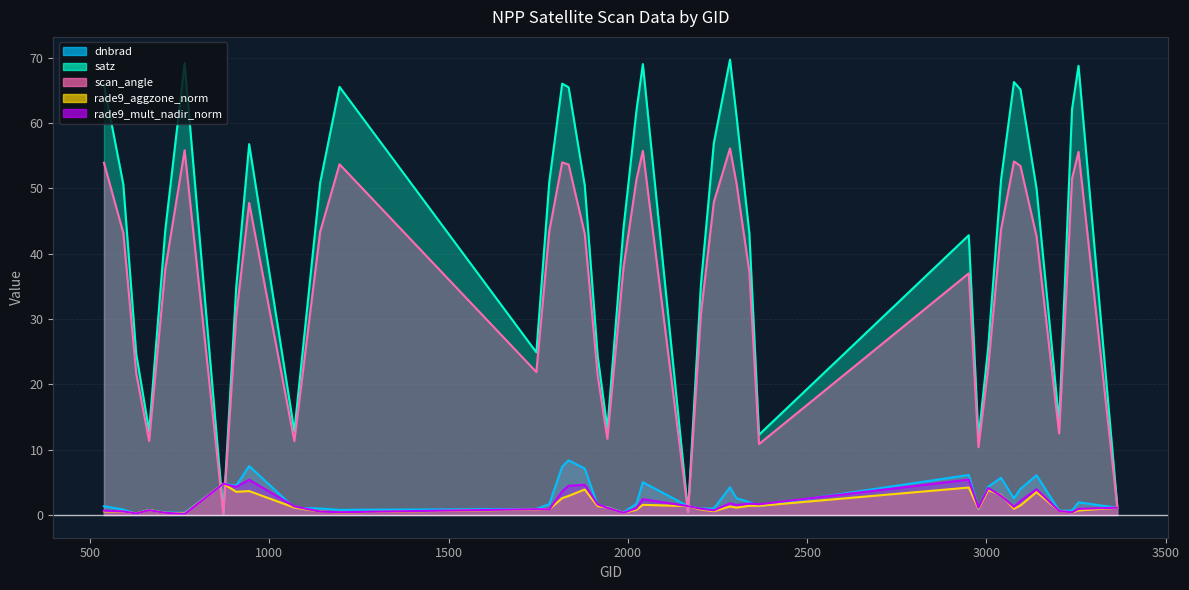

Which has a higher value, 2024 or 2204?

2024